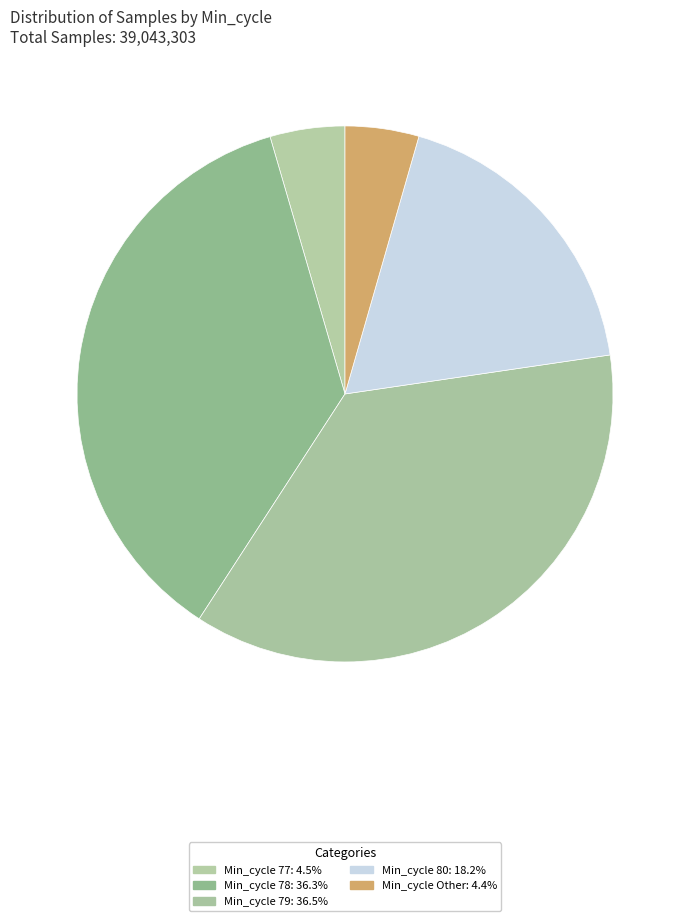

Count the number of slices in the pie.

5